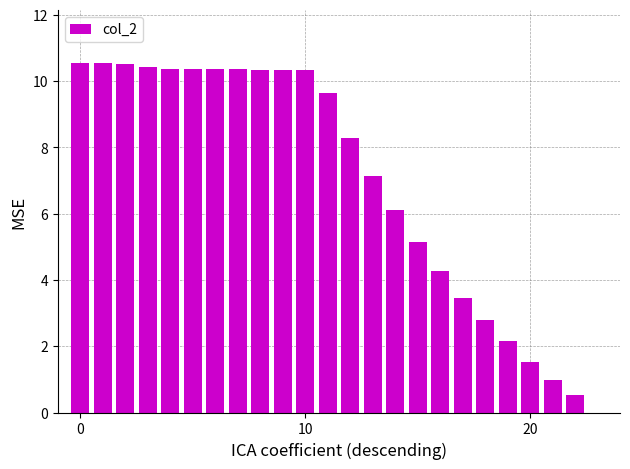

What is the maximum value shown in the chart?

10.6